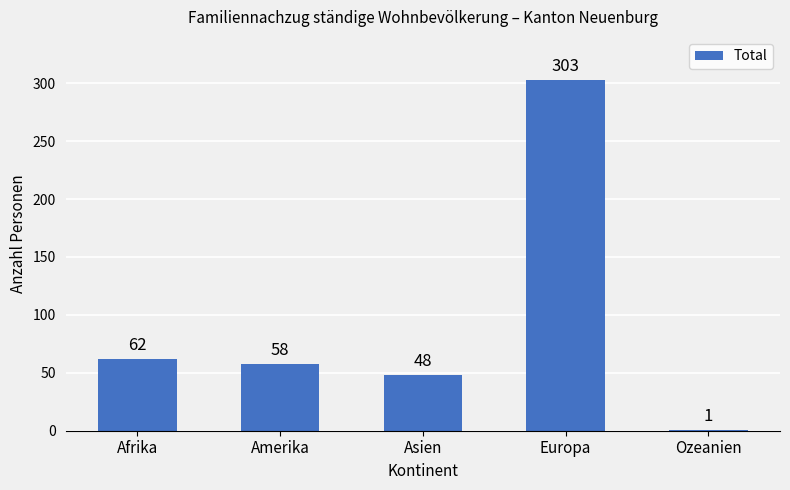

Are the bars horizontal?

No